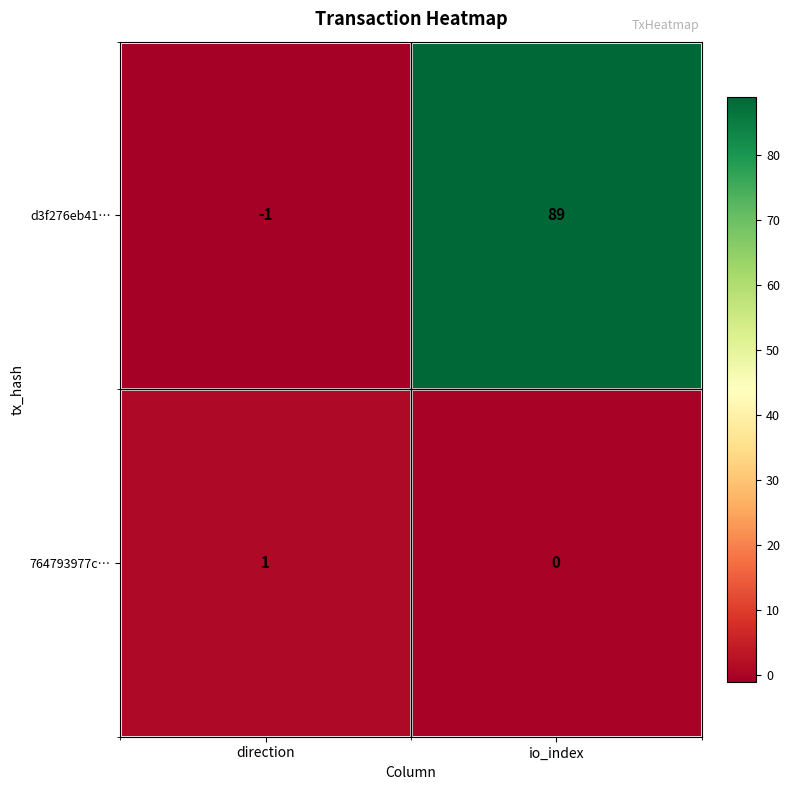

At how many categories does at least one series exceed 0?

2